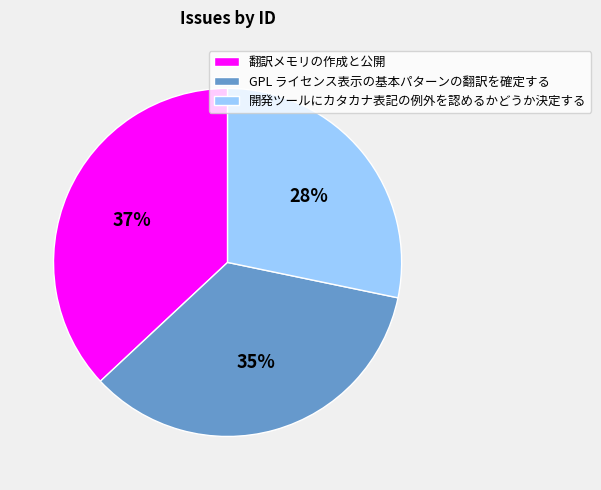

Is the sum of 翻訳メモリの作成と公開 and 開発ツールにカタカナ表記の例外を認めるかどうか決定する greater than half?

Yes